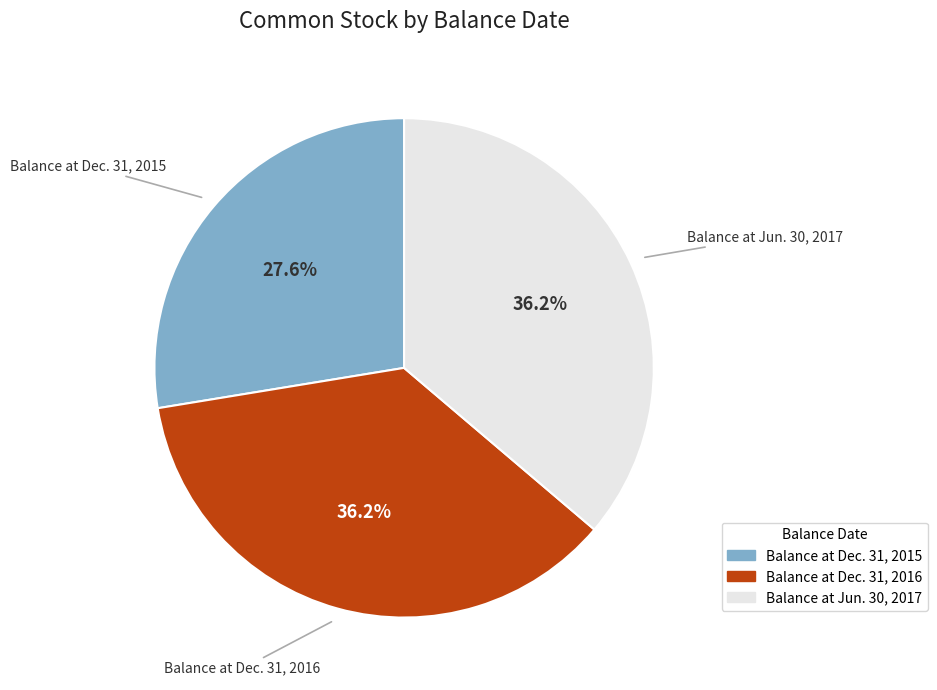

True or false: Balance at Dec. 31, 2015 accounts for 28% of the total.

True